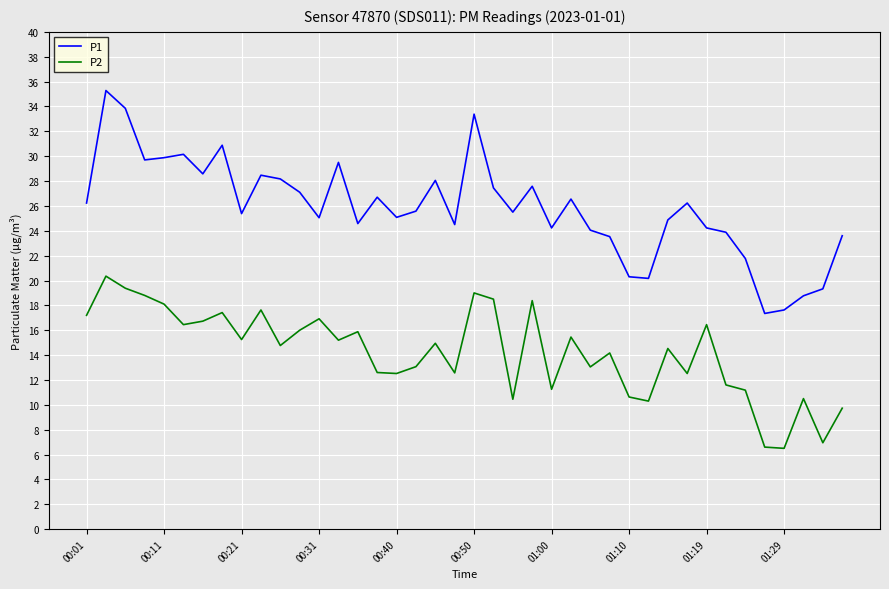

Rank the series by their average value, from lowest to highest.

P2, P1